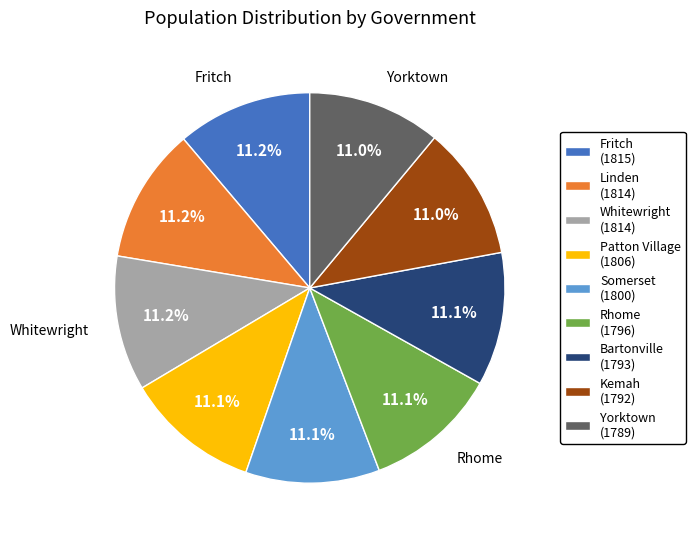

Does any single category account for the majority?

No